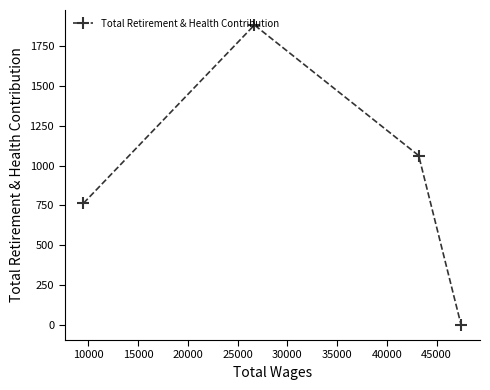

What is the sum of all values?

3709